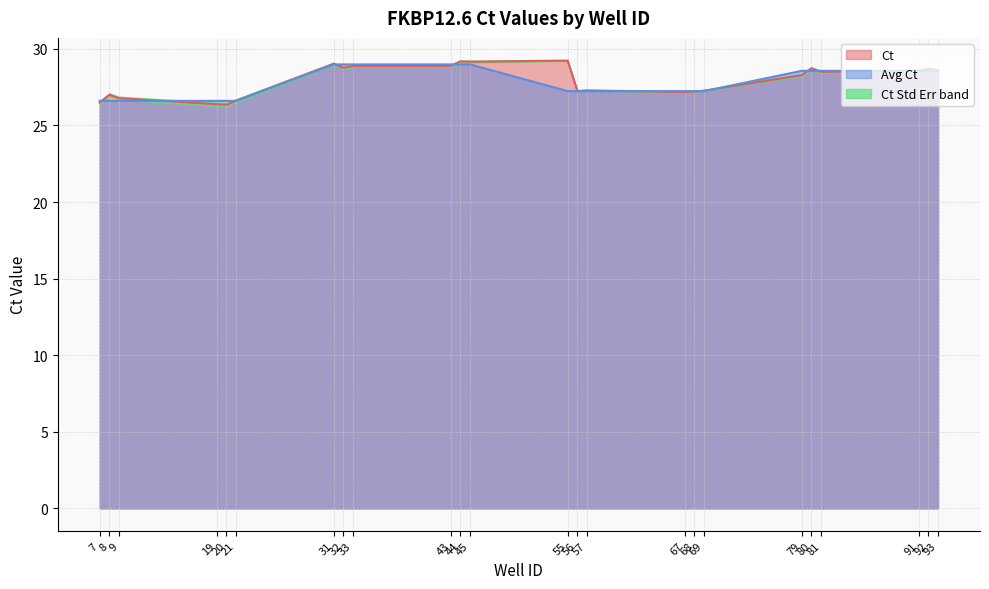

At 81, list the series in order from smallest to largest.

Ct, Avg Ct